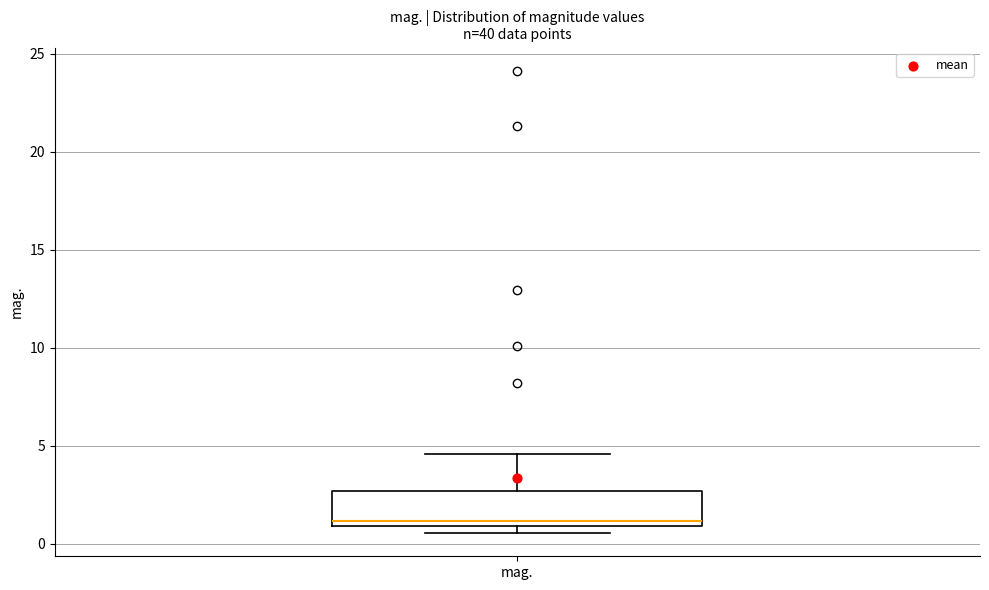

Where is the upper edge of the box for mag. on the y-axis? The values are not printed on the chart, so give them approximately, as read against the axis.

2.5